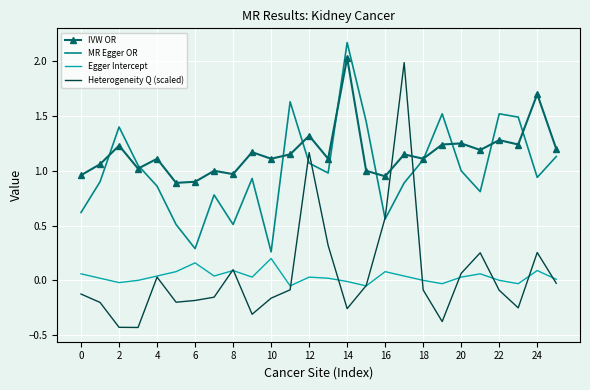

Which series ends up on top after the final intersection of Heterogeneity Q (scaled) and IVW OR?

IVW OR